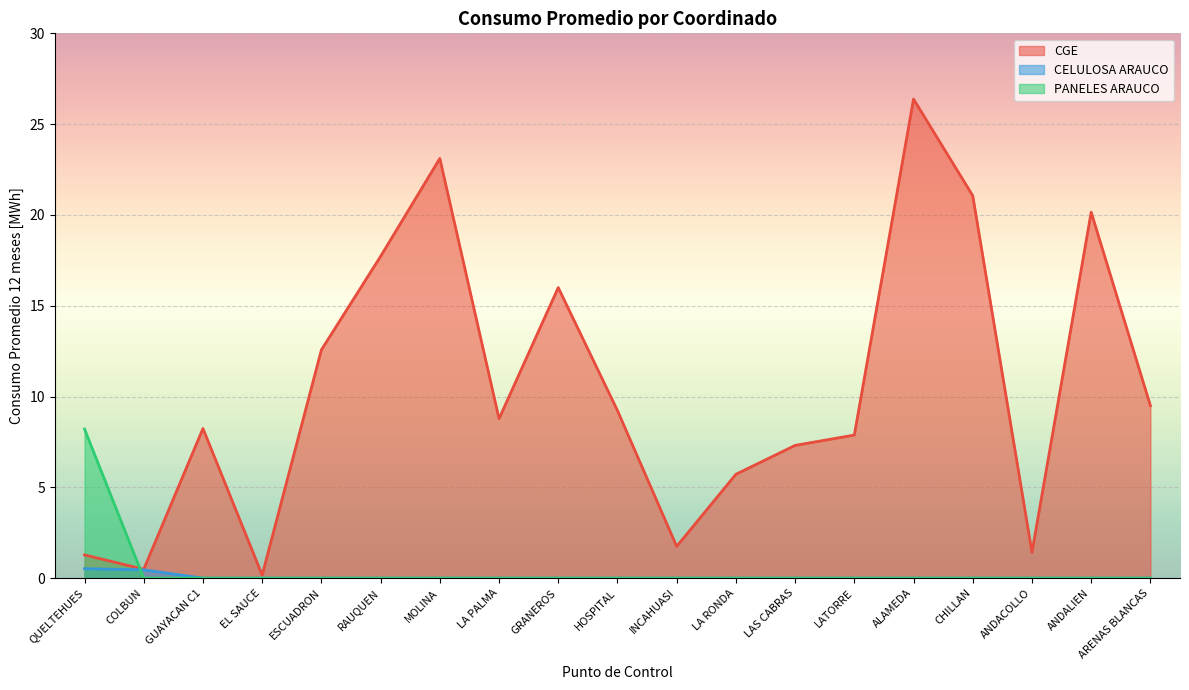

The value of CELULOSA ARAUCO at ANDACOLLO is -0.2. True or false?

False